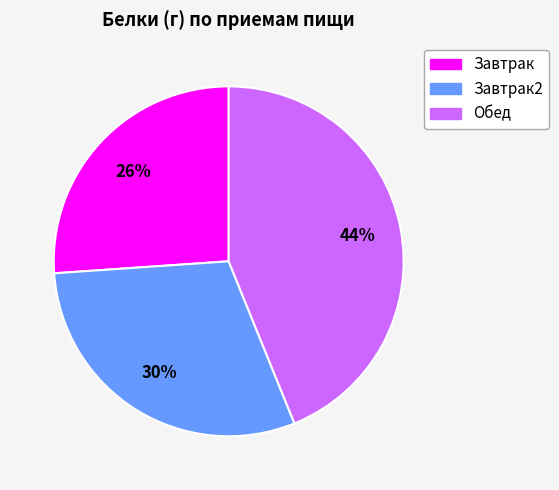

Does any single category account for the majority?

No